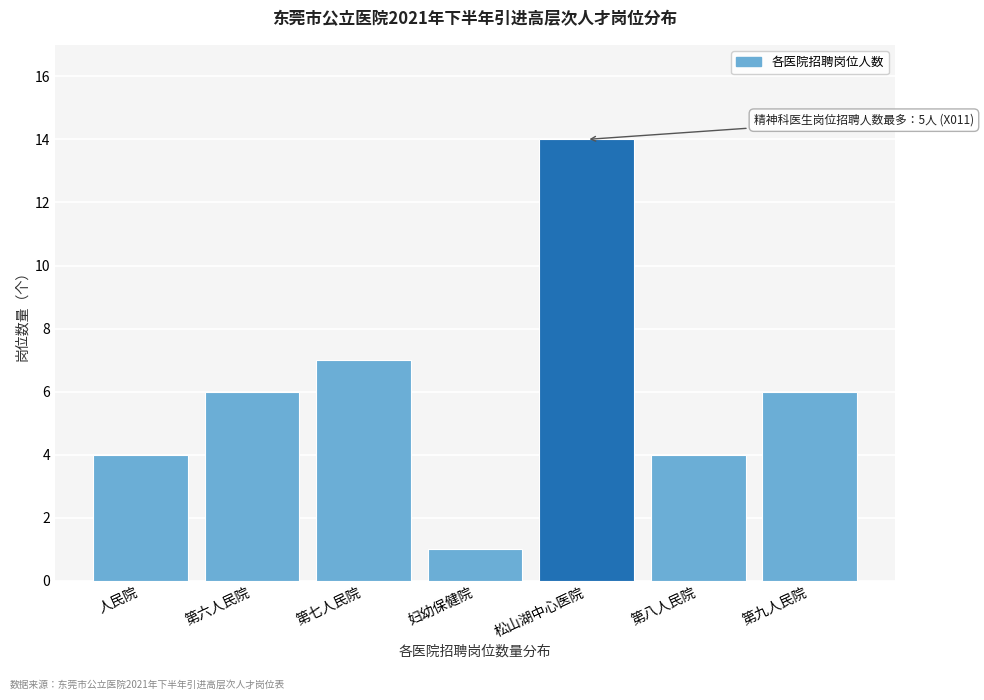

Reading right to left, what are all the values shown in this chart?

6	4	14	1	7	6	4